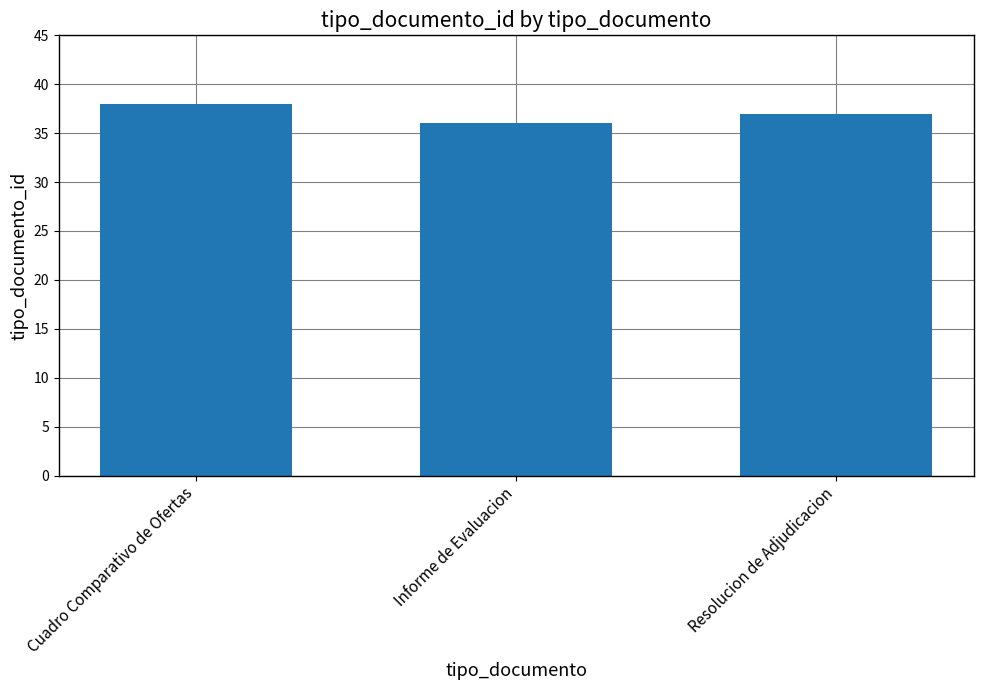

Does the chart contain any negative values?

No